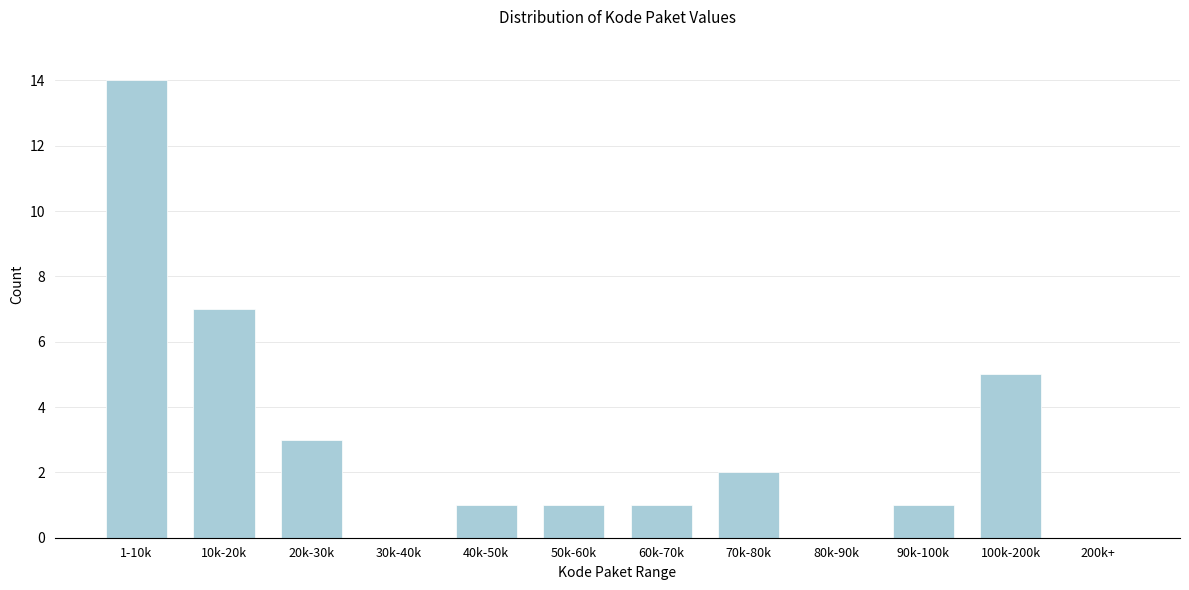

Reading right to left, what are all the values shown in this chart?

200k+=0	100k-200k=5	90k-100k=1	80k-90k=0	70k-80k=2	60k-70k=1	50k-60k=1	40k-50k=1	30k-40k=0	20k-30k=3	10k-20k=7	1-10k=14